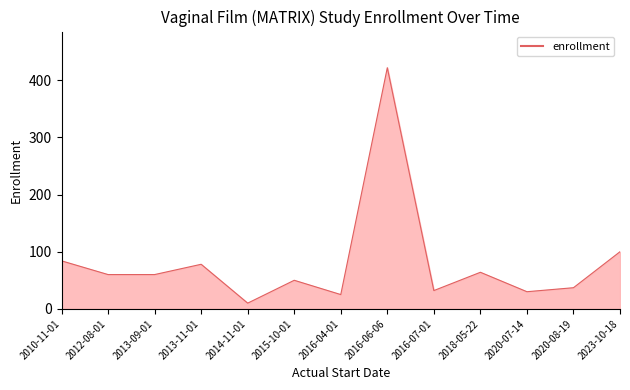

What is the difference between the values at 2016-04-01 and 2016-06-06?

397